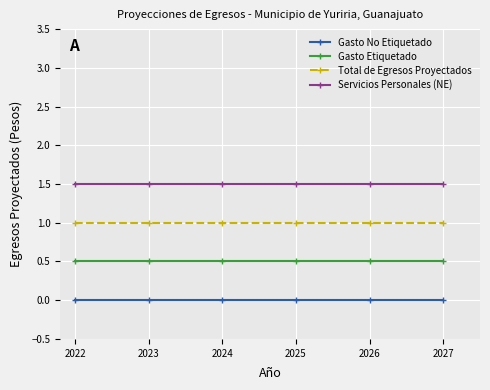

Is the value of Gasto No Etiquetado at 2026 greater than the value of Gasto Etiquetado at 2025?

No